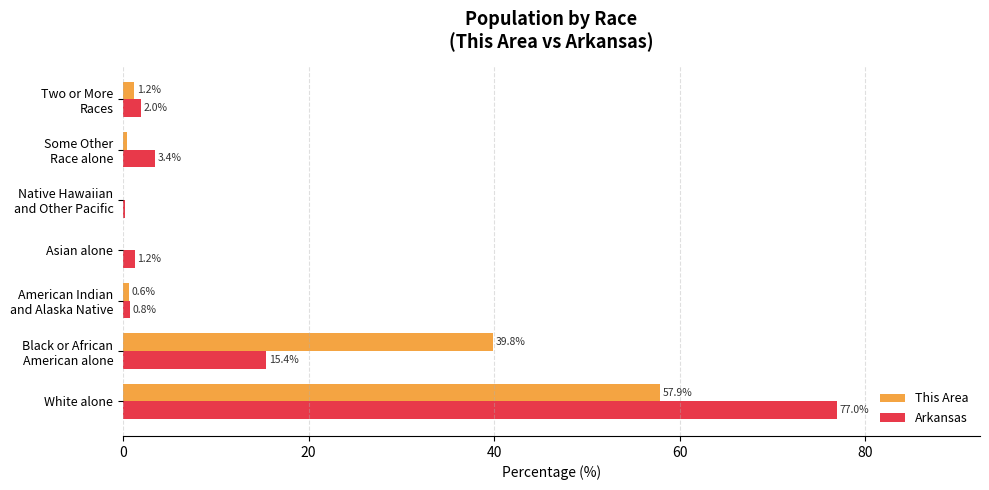

Count the number of data series in this chart.

2